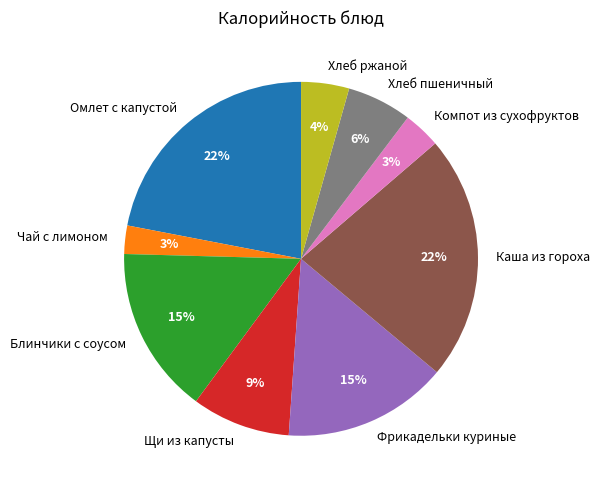

Between Хлеб пшеничный and Каша из гороха, which is larger?

Каша из гороха